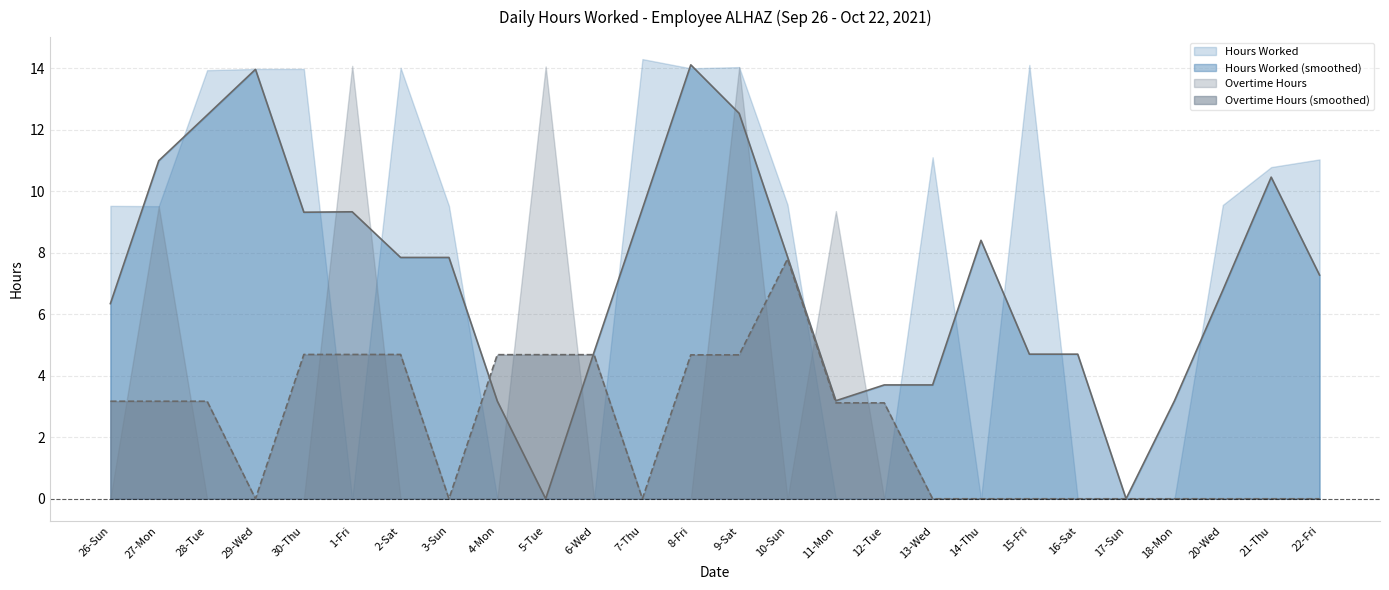

What is the total value across all series at 6-Wed?

9.4